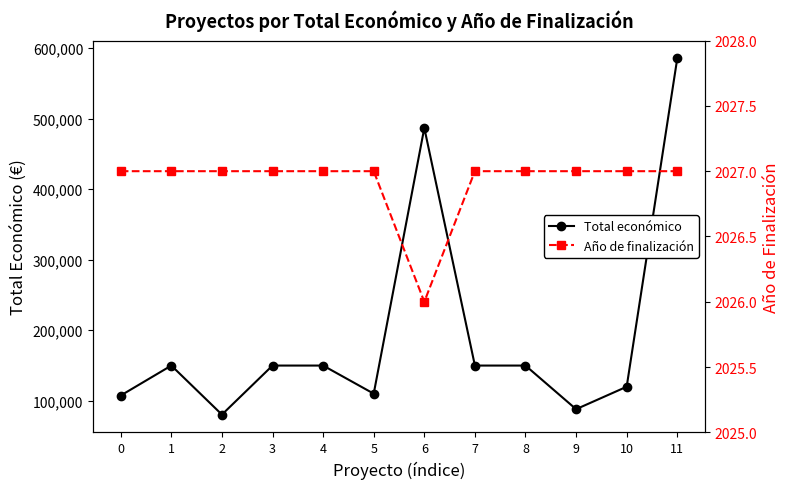

What is the sum of the Año de finalización values at 0 and 4?

4054